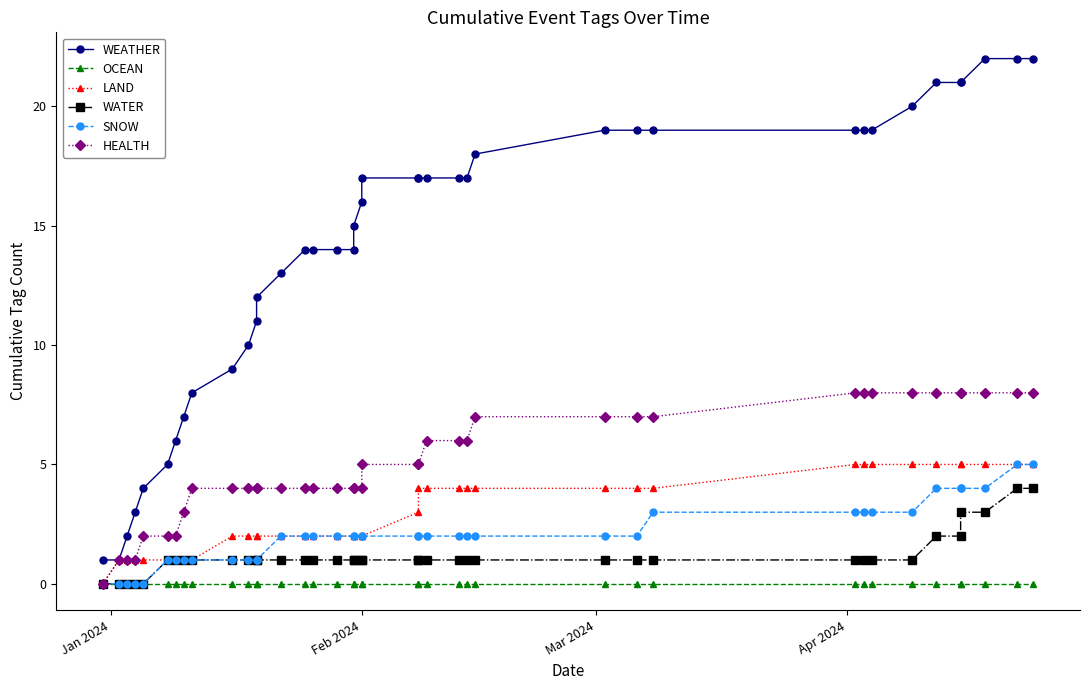

How many categories are shown in the chart?

40